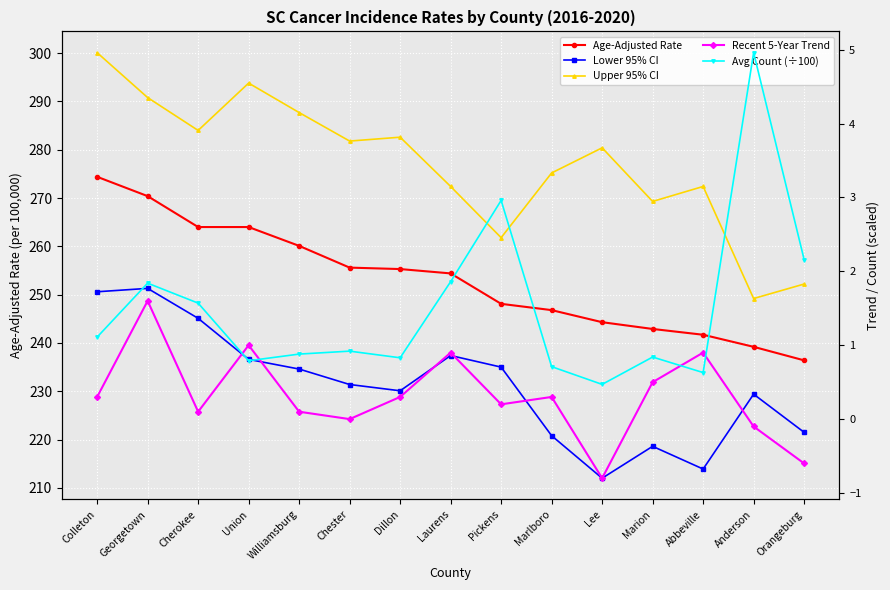

What is the average value of the Lower 95% CI series?

231.2